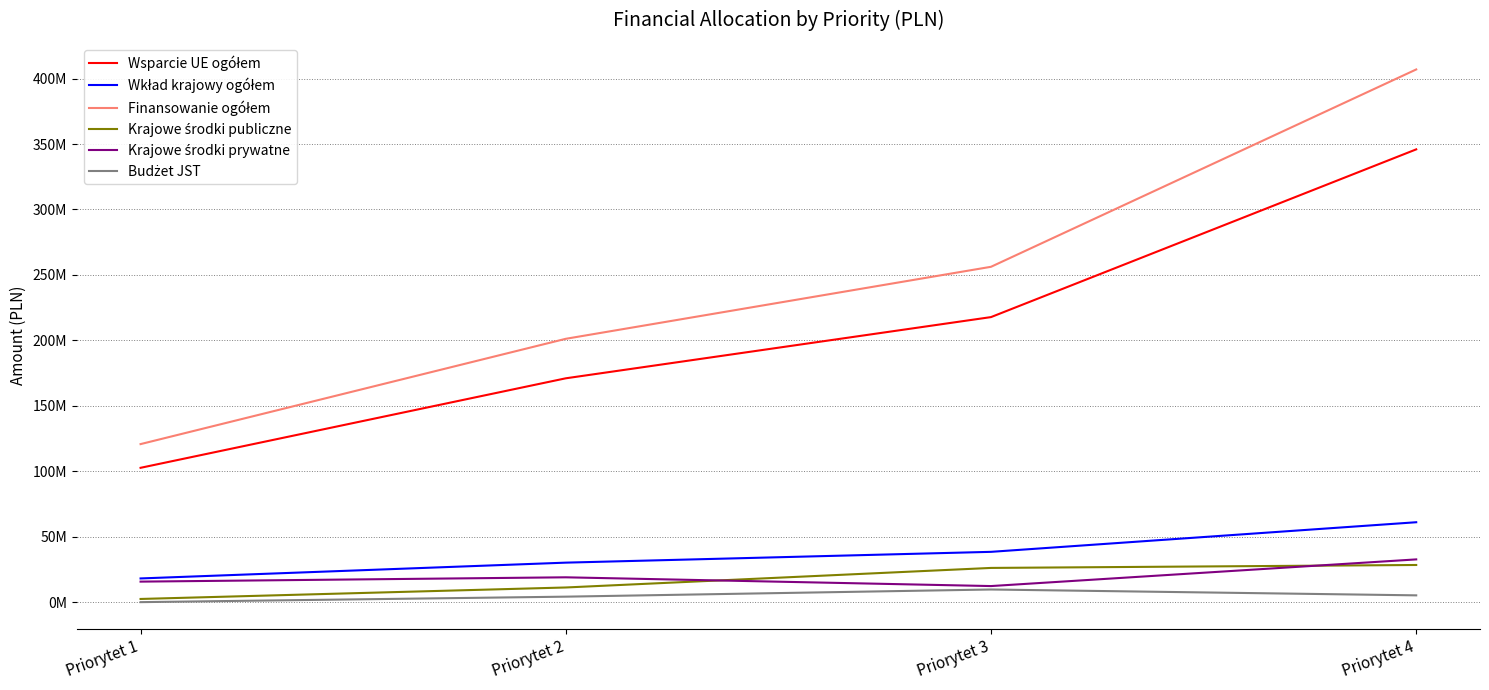

What is the difference between the second highest and minimum values in the Finansowanie ogółem series?

135459943